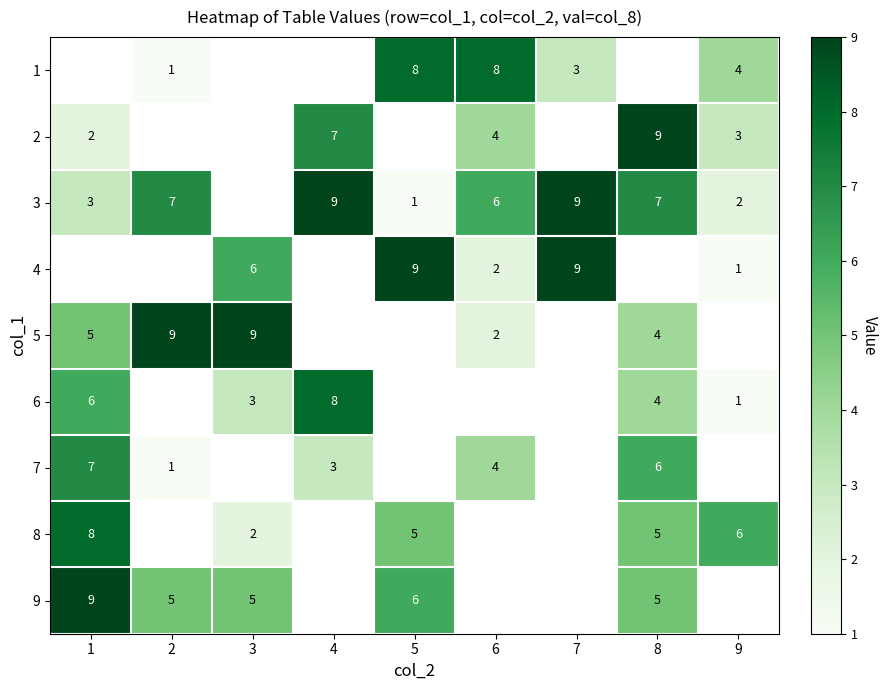

The value of 6 at 9 is 2. True or false?

False